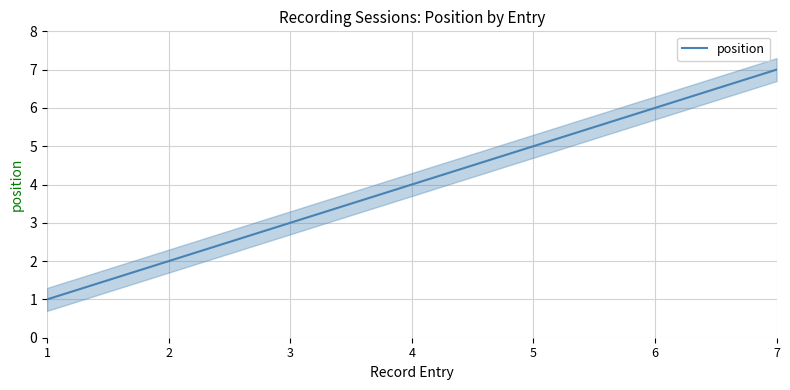

The chart shows a value of 5 at 5. True or false?

True